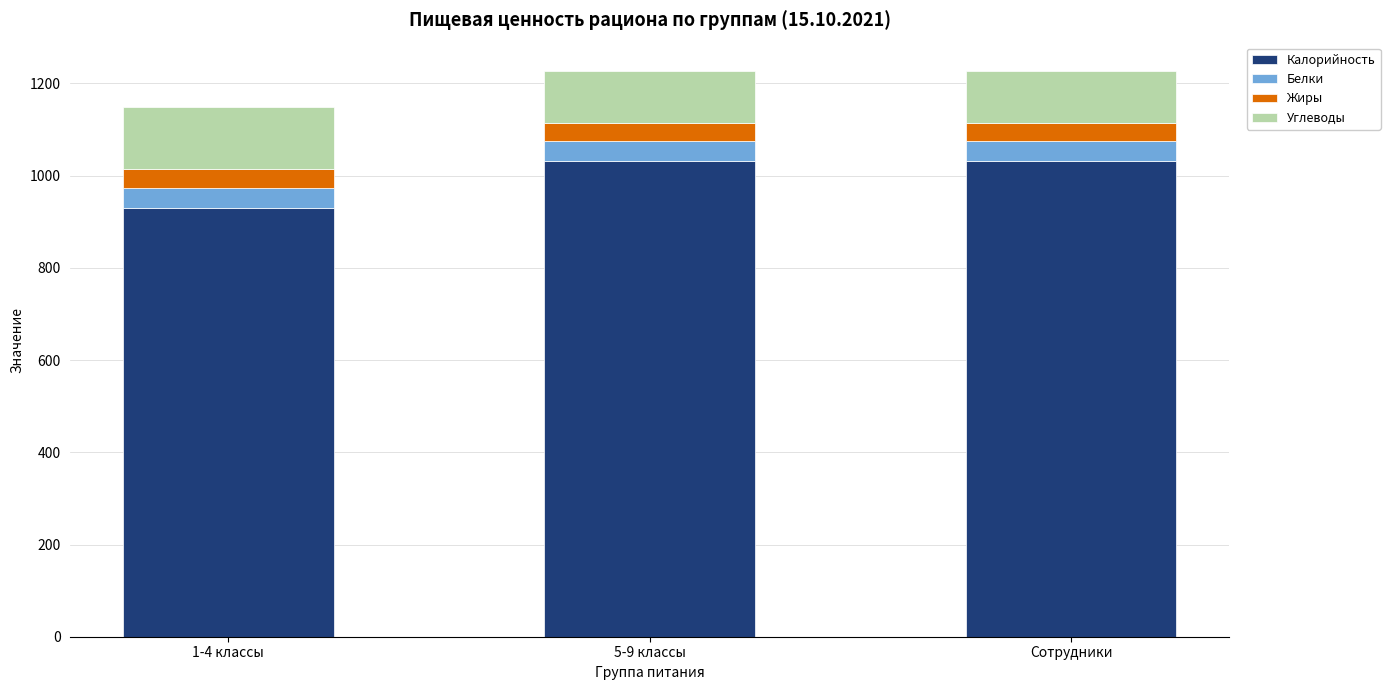

The value of Калорийность at 5-9 классы is 1031.9. True or false?

True